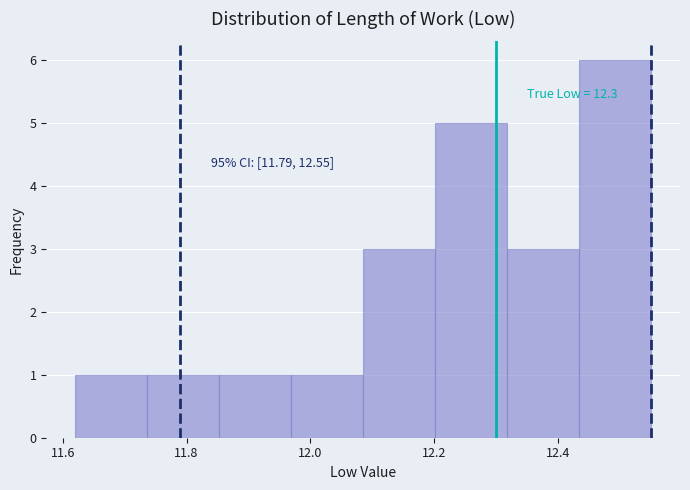

Which range on the x-axis has the tallest bar?

12.44 to 12.56